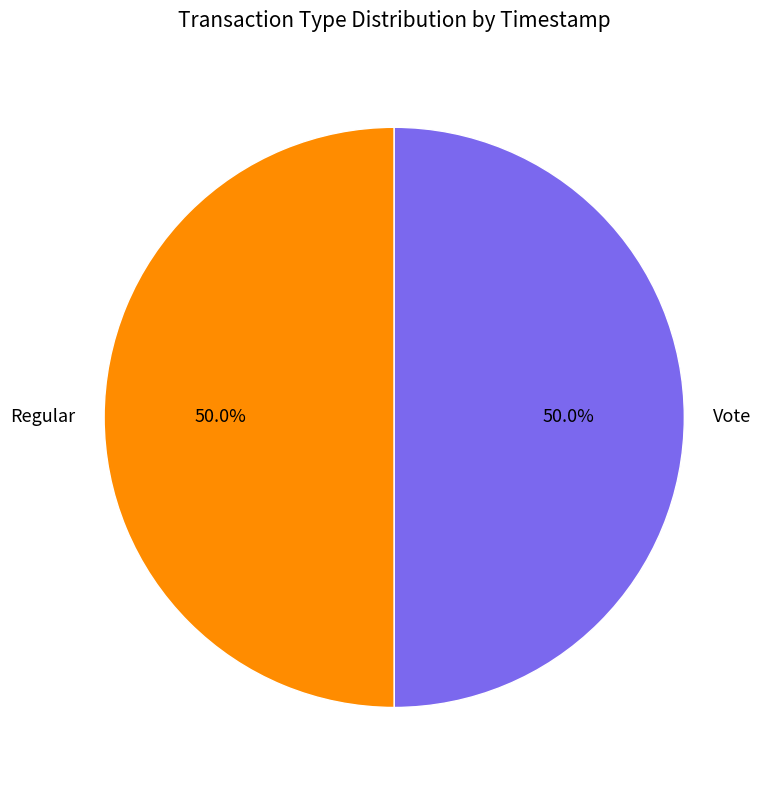

True or false: Regular accounts for 35% of the total.

False